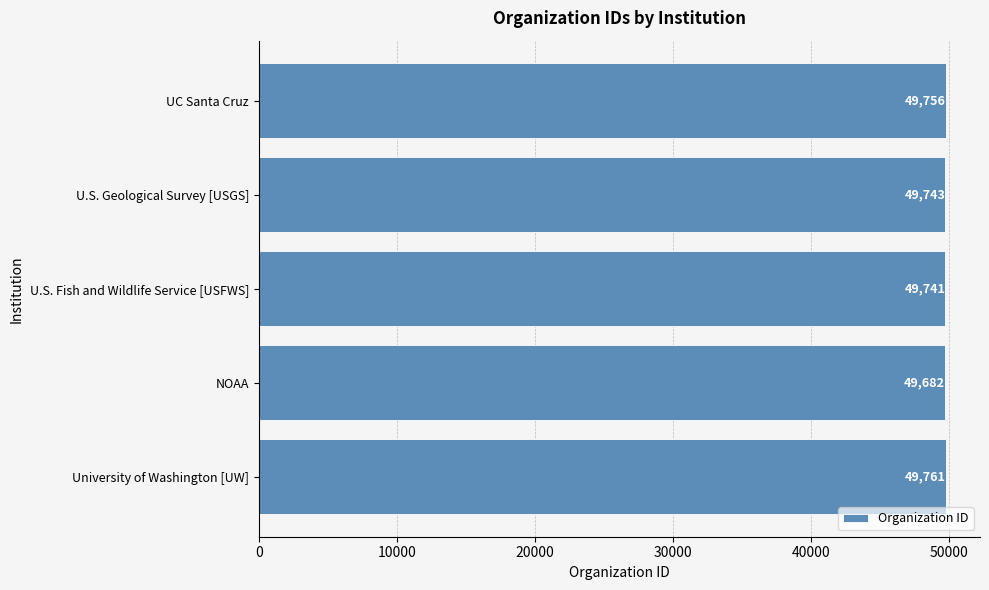

Reading bottom to top, extract all data points from this chart.

49761	49682	49741	49743	49756